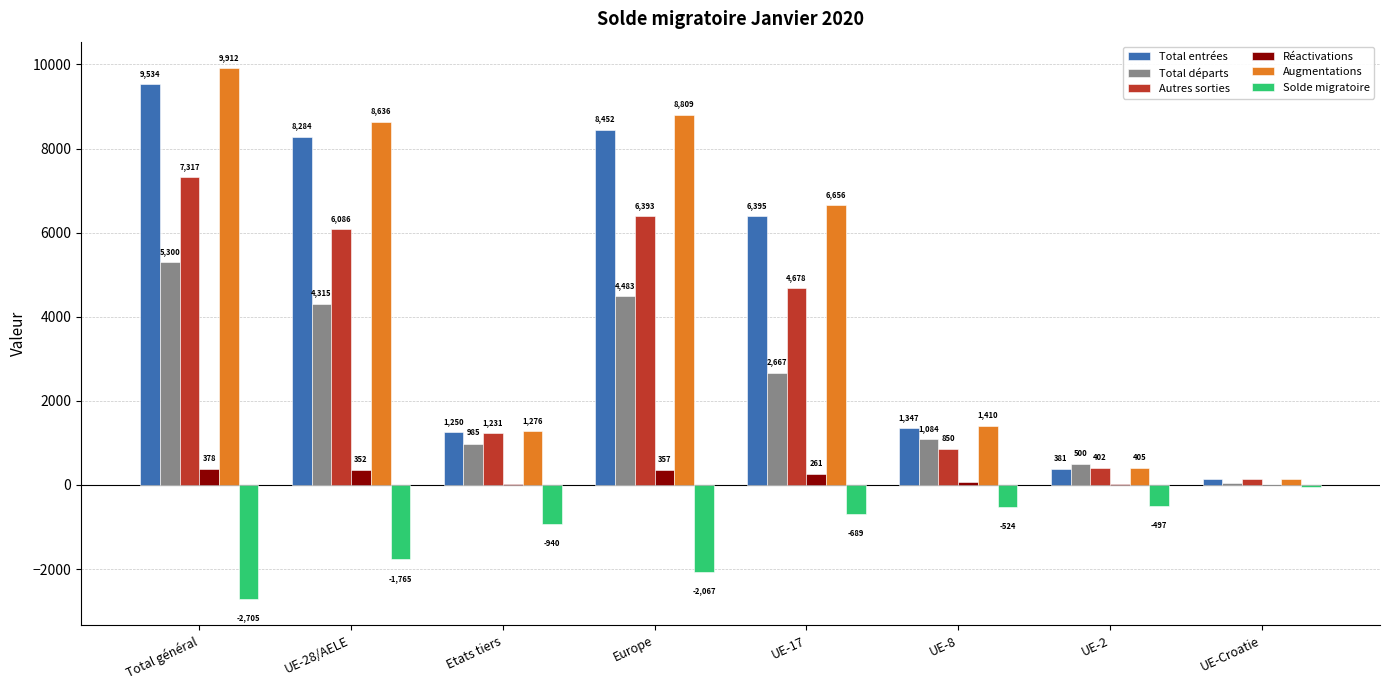

What is the sum of the Total entrées values at UE-2 and UE-Croatie?

527